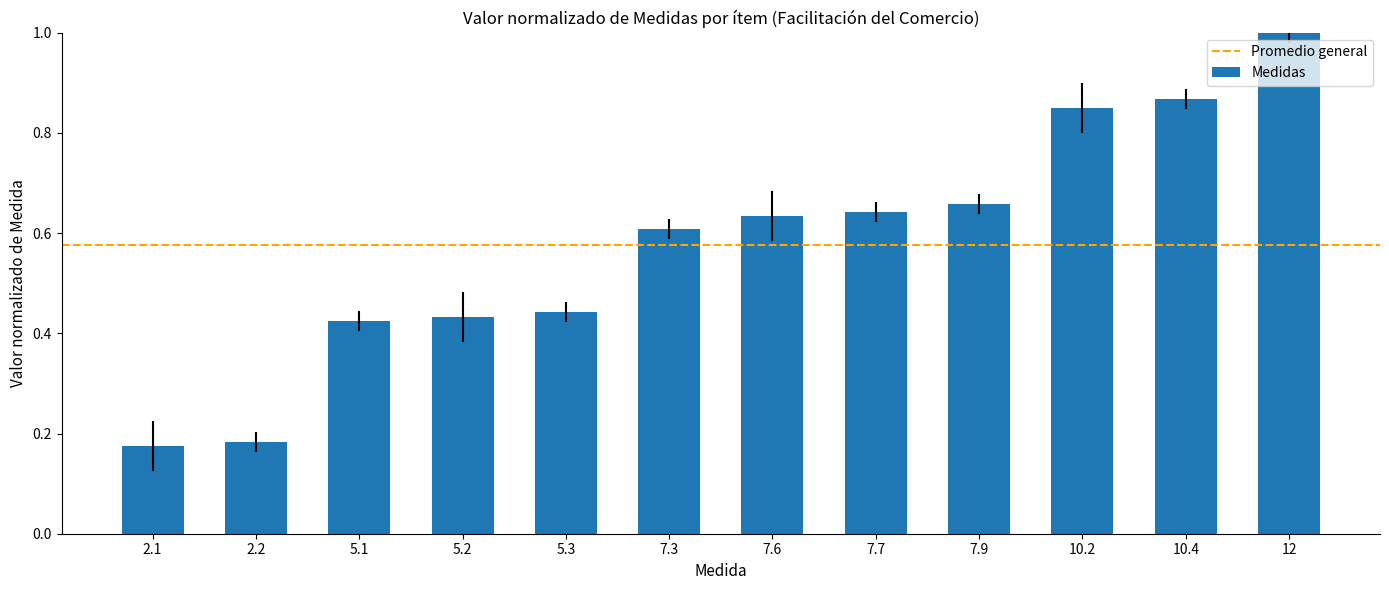

What is the change in value from 2.2 to 7.9?

+0.5